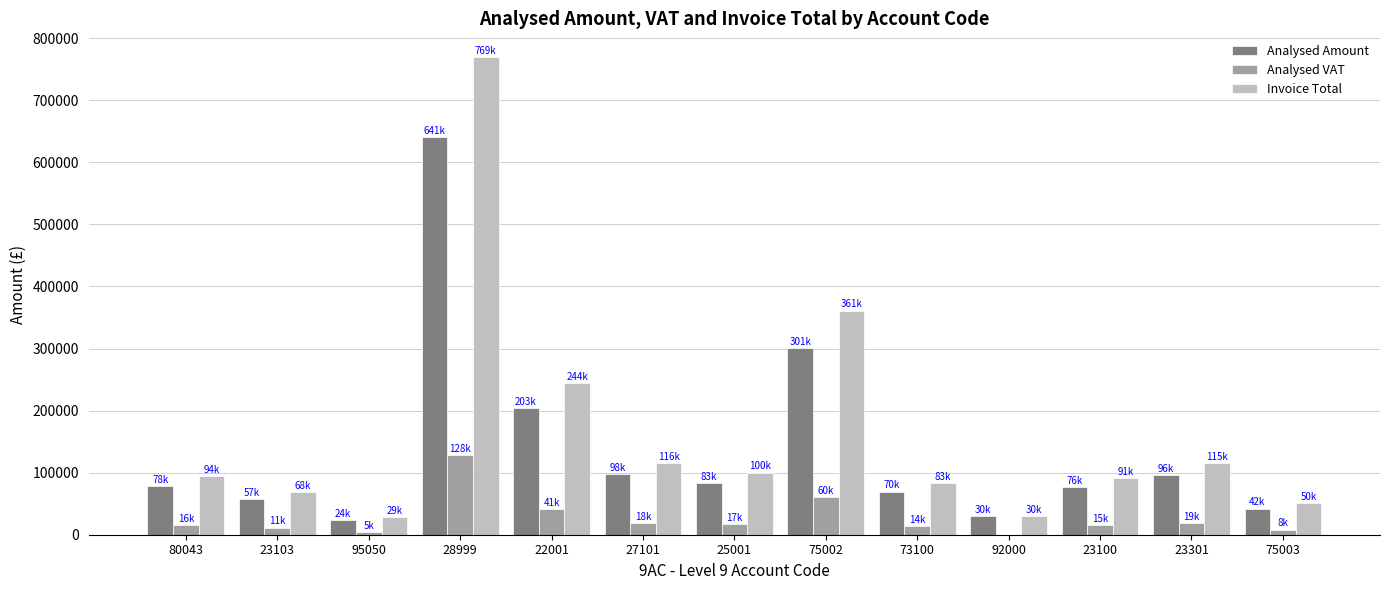

The Invoice Total series shows 83472.0 at 73100. True or false?

True